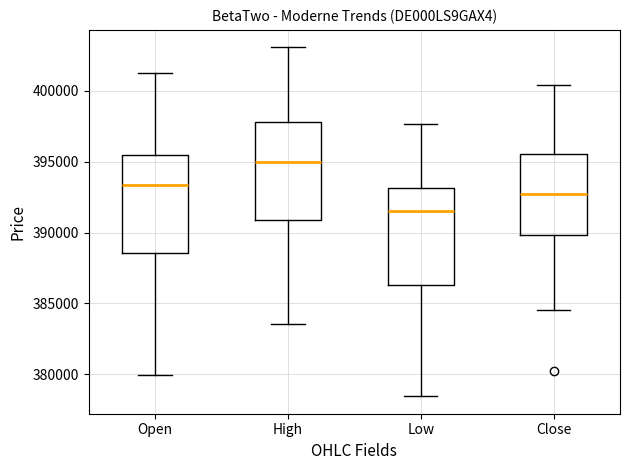

Reading left to right, transcribe this box plot: for each box, give where its median line is, the range the box spans, and where its two whiskers end, as read against the y-axis. The values are not printed on the chart, so give them approximately, as read against the axis.

Open: median 393500, box 388500 to 395500, whiskers 380000 to 401500
High: median 395000, box 391000 to 398000, whiskers 383500 to 403000
Low: median 391500, box 386500 to 393000, whiskers 378500 to 397500
Close: median 392500, box 390000 to 395500, whiskers 384500 to 400500